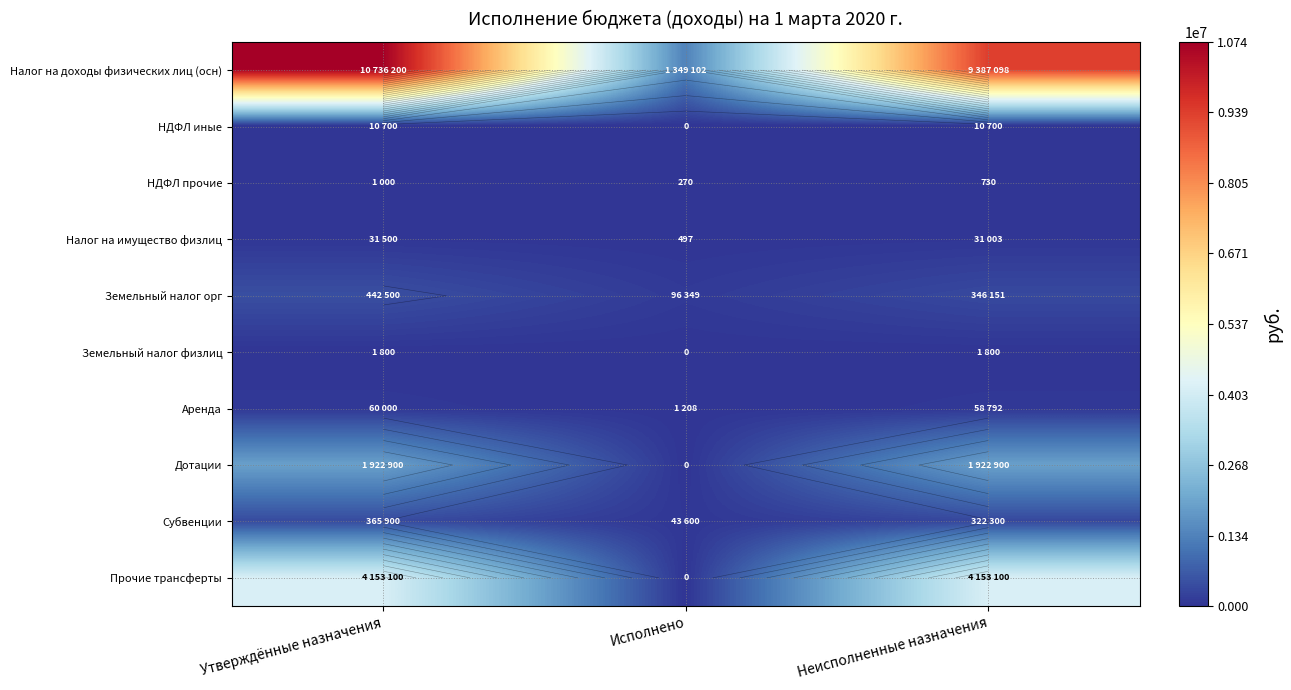

Is it true that Земельный налог орг equals 244675.9 at Утверждённые назначения?

False